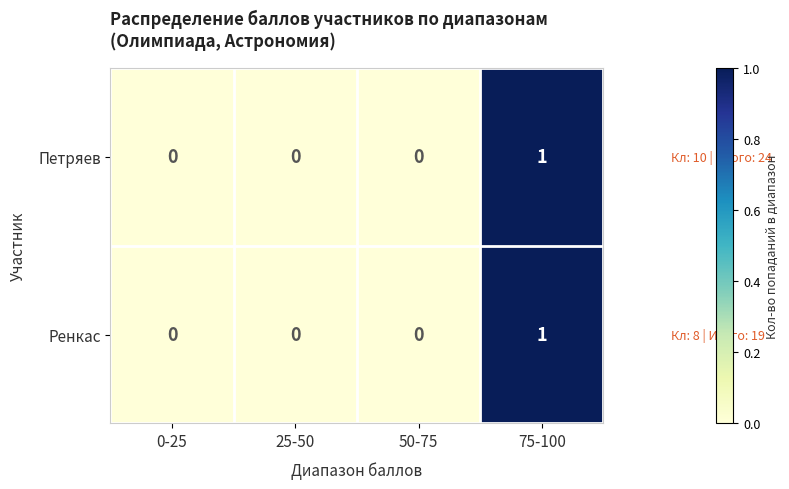

Count the Петряев values in the range 0 to 1.

4